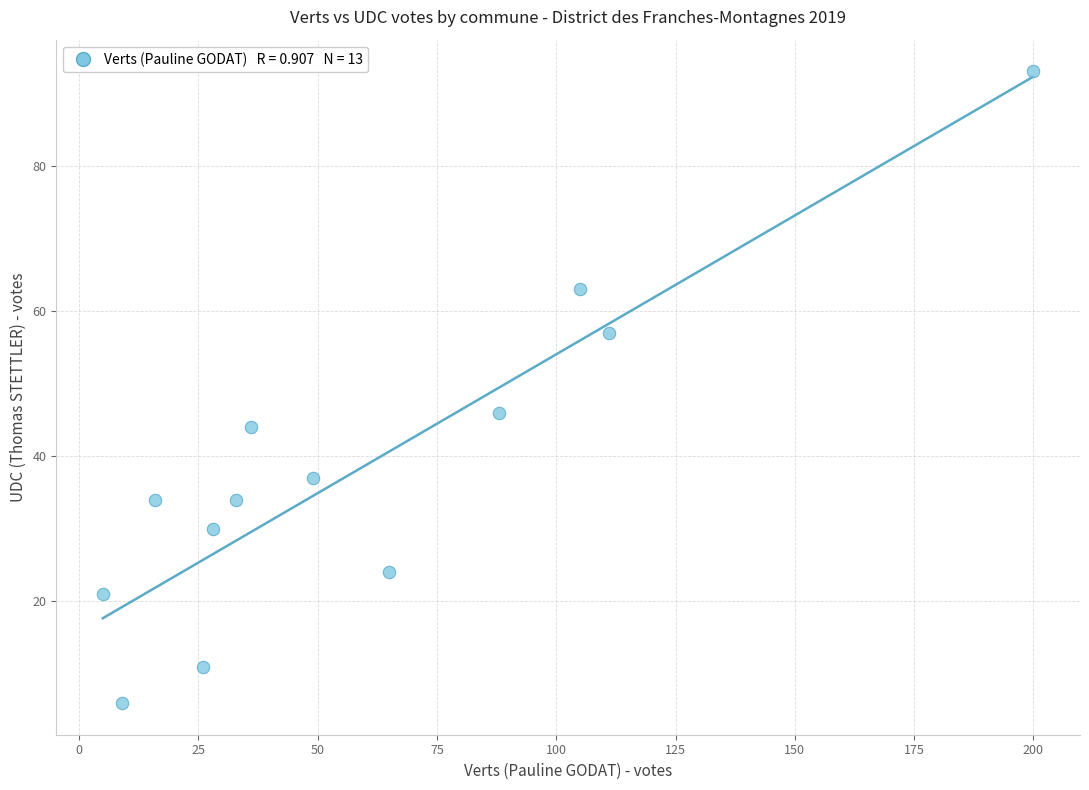

What is the range of Y values (max minus min)?

87